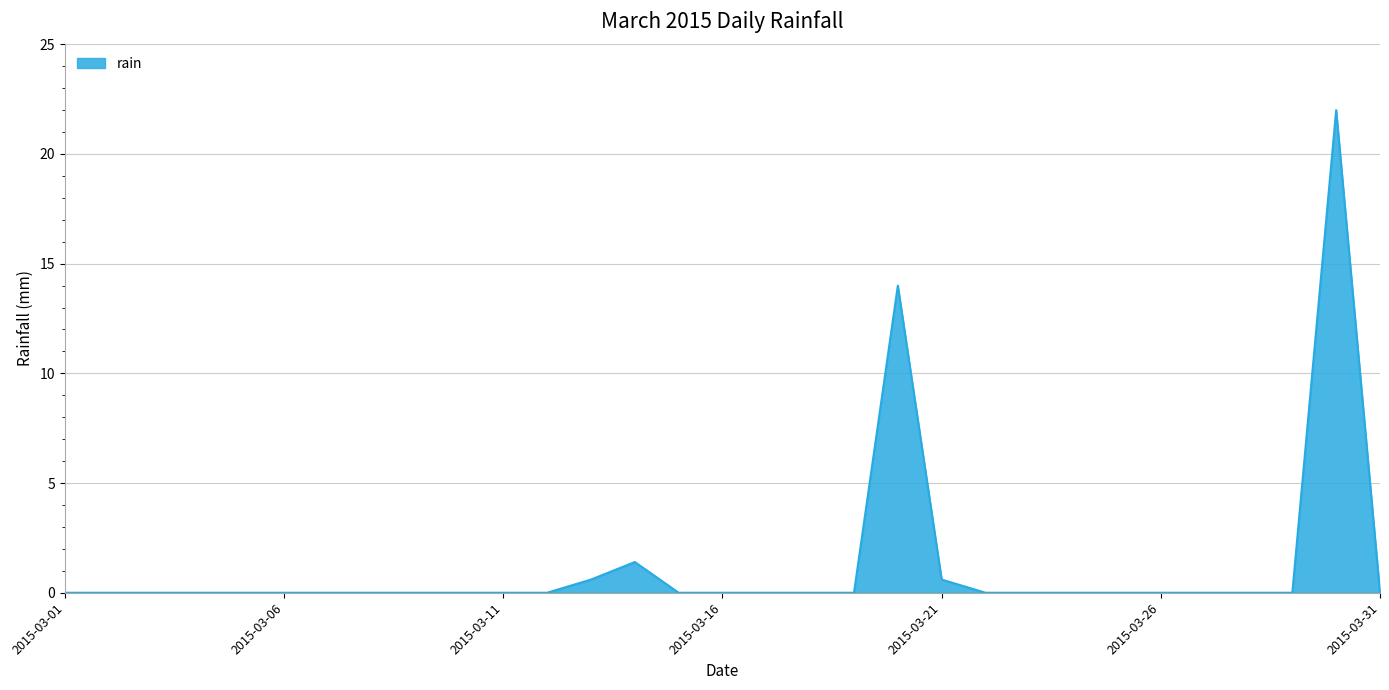

What is the maximum value shown in the chart?

22.0